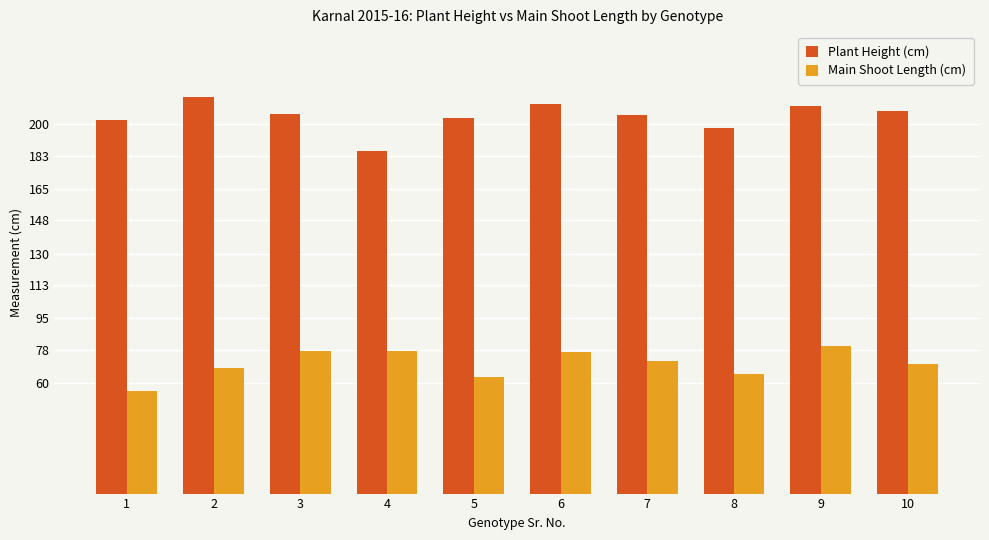

Is the value of Main Shoot Length (cm) at 3 greater than the value of Plant Height (cm) at 8?

No